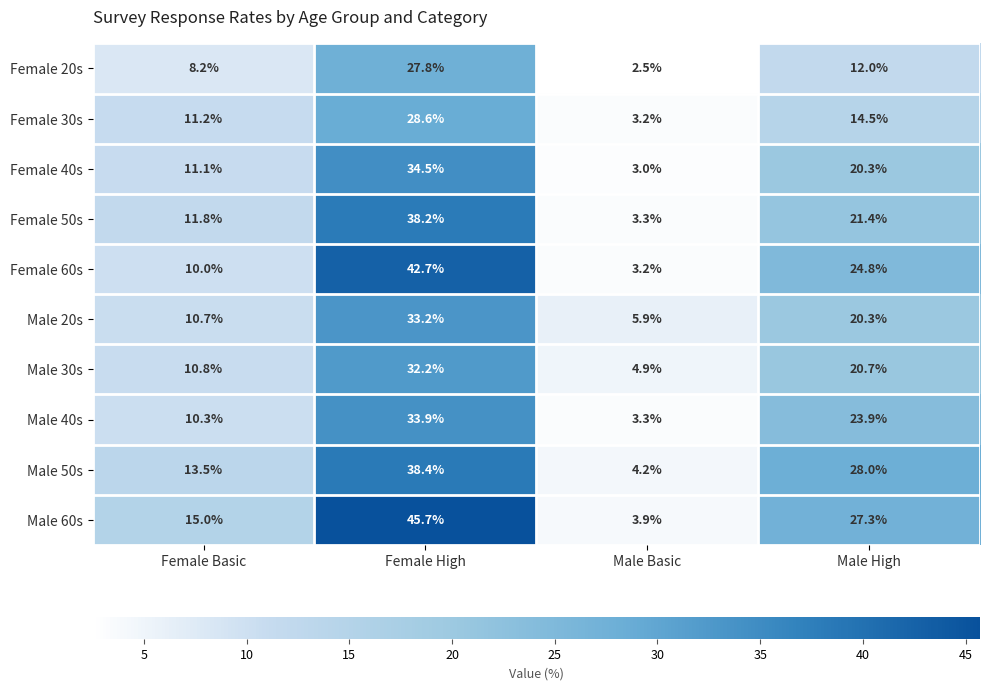

What is the difference between the highest and lowest values at Female Basic?

6.8